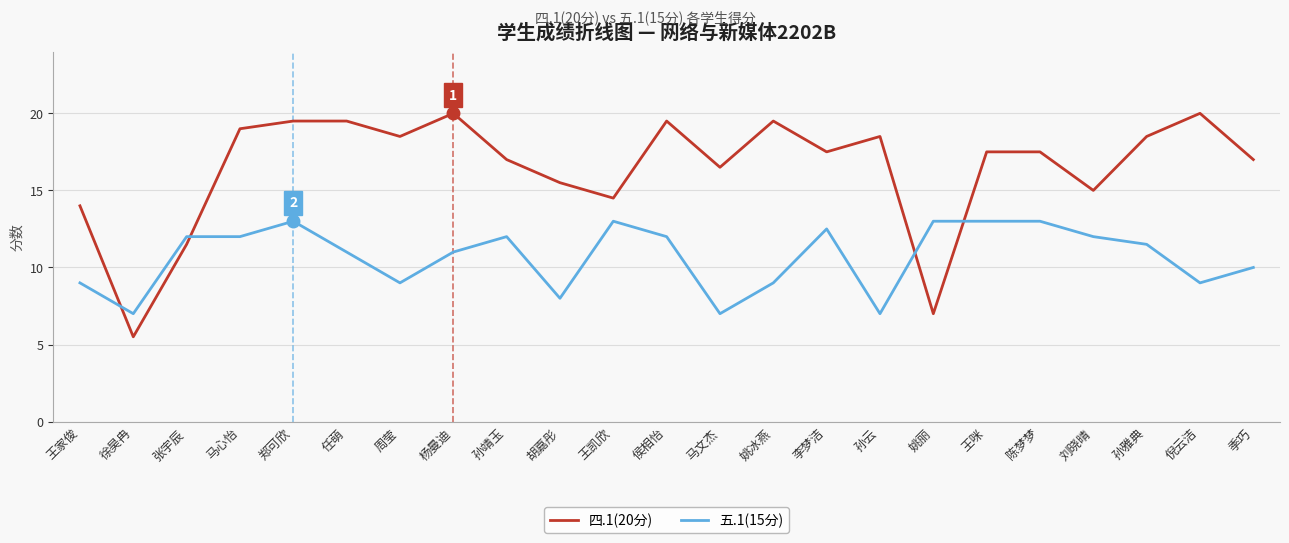

What is the total value across all series at 任萌?

30.5